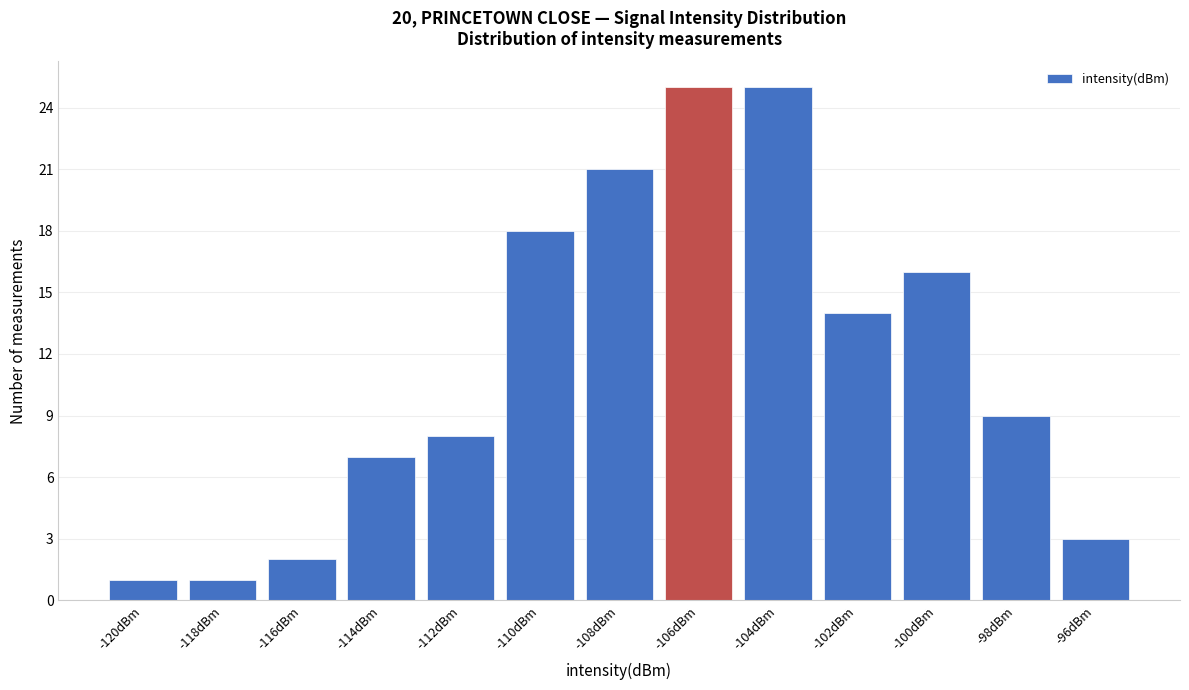

Reading left to right, transcribe all the data shown in this chart.

-120dBm=1	-118dBm=1	-116dBm=2	-114dBm=7	-112dBm=8	-110dBm=18	-108dBm=21	-106dBm=25	-104dBm=25	-102dBm=14	-100dBm=16	-98dBm=9	-96dBm=3